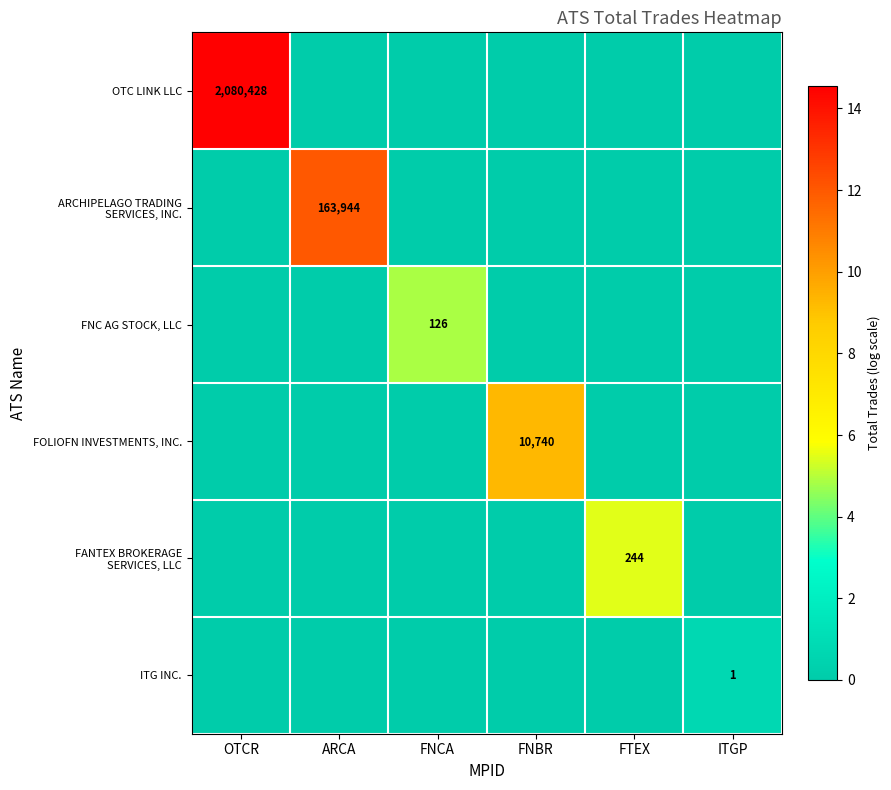

How many data points does each series have?

6